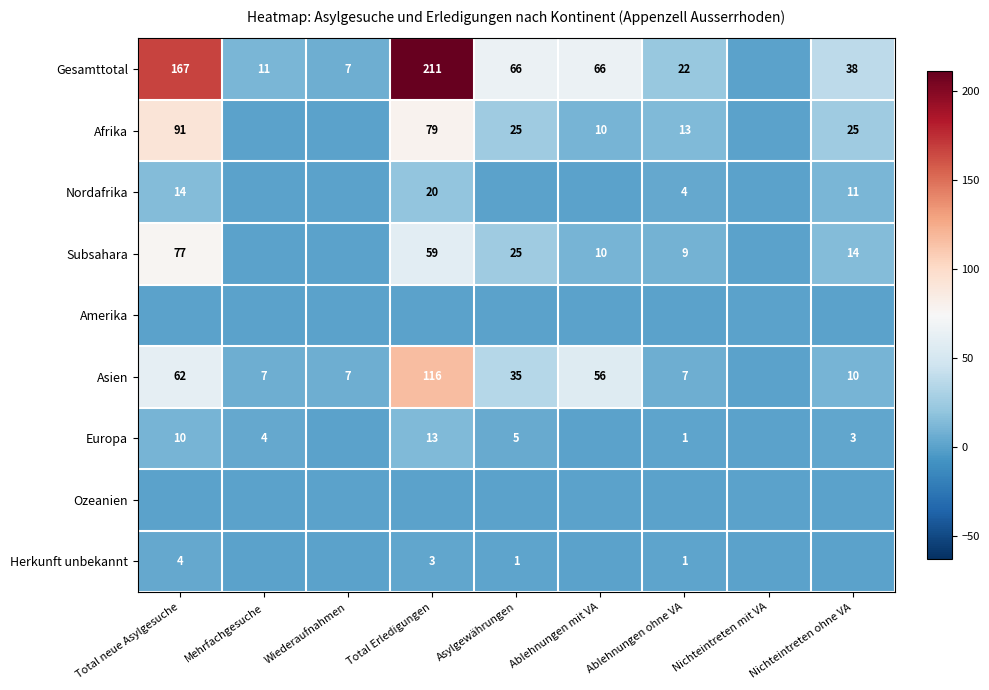

Is the value of Gesamttotal at Mehrfachgesuche greater than the value of Afrika at Total Erledigungen?

No